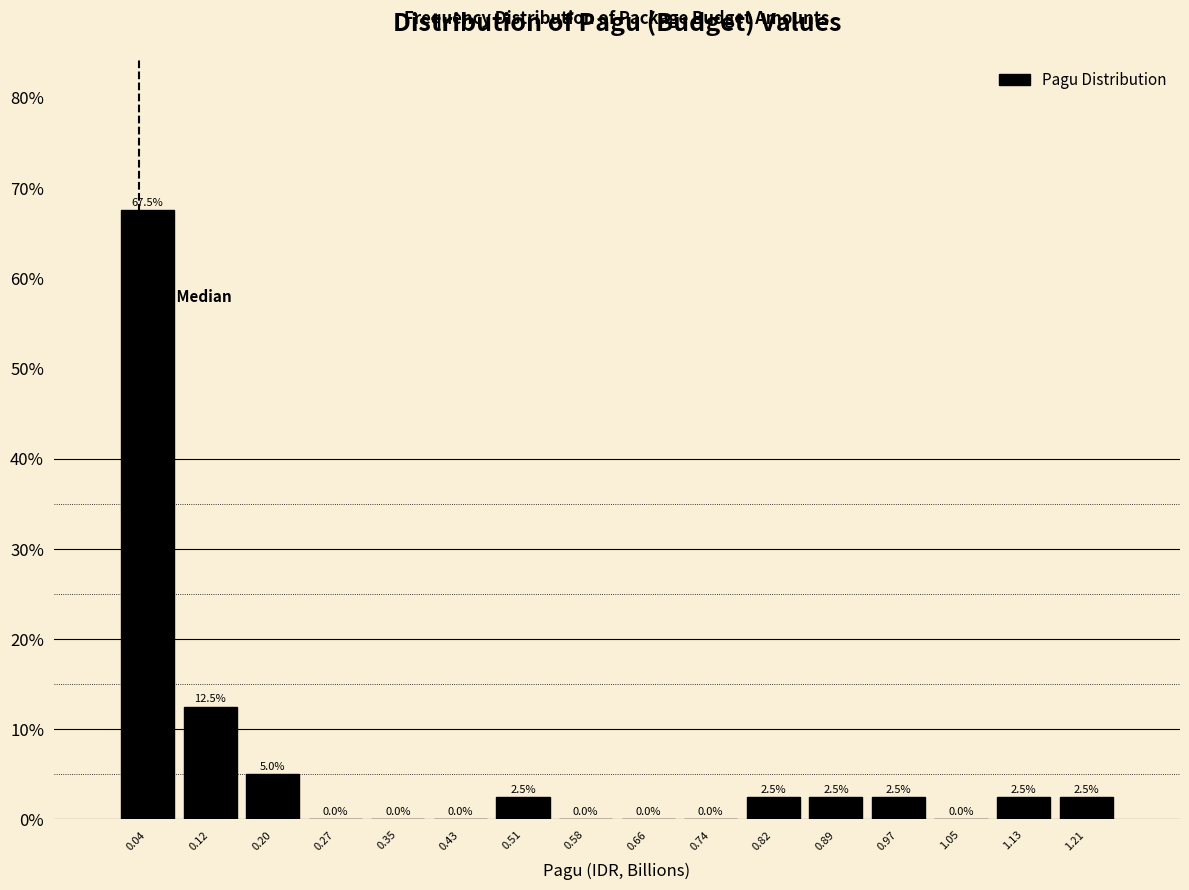

Reading left to right, list every bar in this chart as the range it spans on the x-axis followed by its height. The bar edges are not printed on the chart, so give them approximately, as read against the axis.

0.00 to 0.08: 67.5
0.08 to 0.16: 12.5
0.16 to 0.23: 5.0
0.23 to 0.31: 0.0
0.31 to 0.39: 0.0
0.39 to 0.47: 0.0
0.47 to 0.55: 2.5
0.55 to 0.62: 0.0
0.62 to 0.70: 0.0
0.70 to 0.78: 0.0
0.78 to 0.86: 2.5
0.86 to 0.93: 2.5
0.93 to 1.01: 2.5
1.01 to 1.09: 0.0
1.09 to 1.17: 2.5
1.17 to 1.24: 2.5